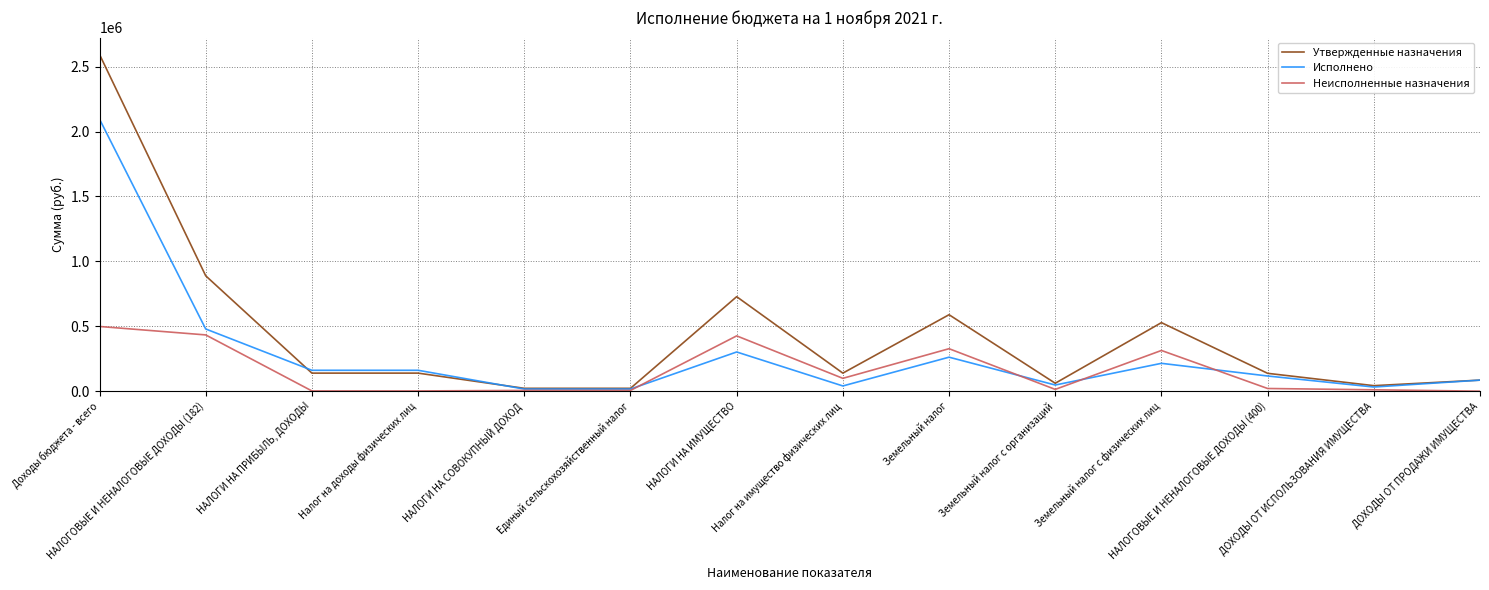

What is the greatest value displayed?

2594369.0